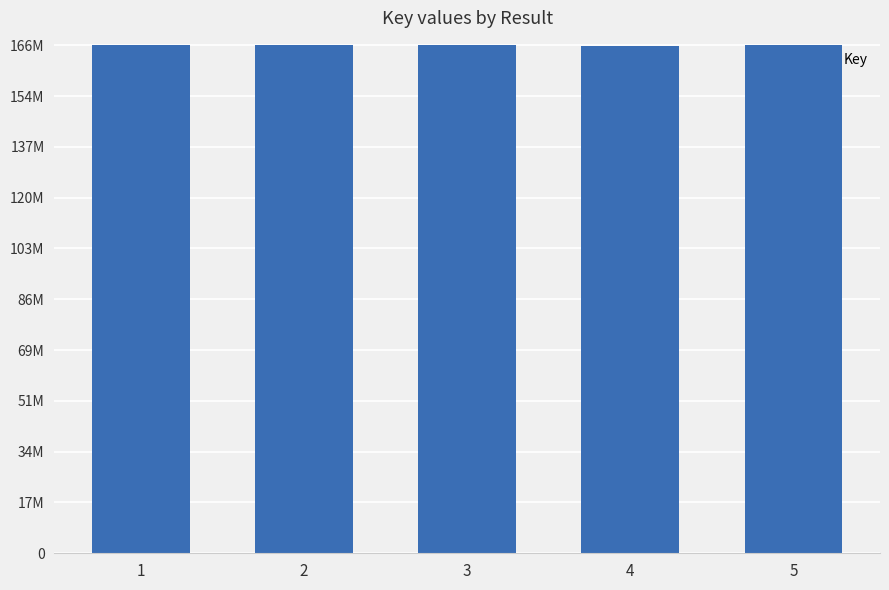

What is the sum of the values at 2 and 4?

331830917